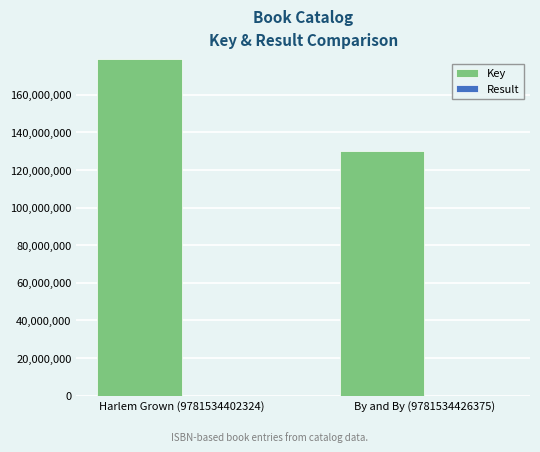

Which series has the largest range (max minus min)?

Key